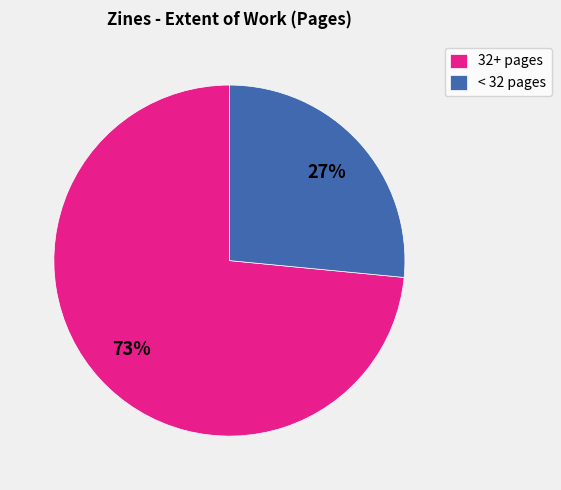

Rank the categories by value from lowest to highest.

< 32 pages, 32+ pages